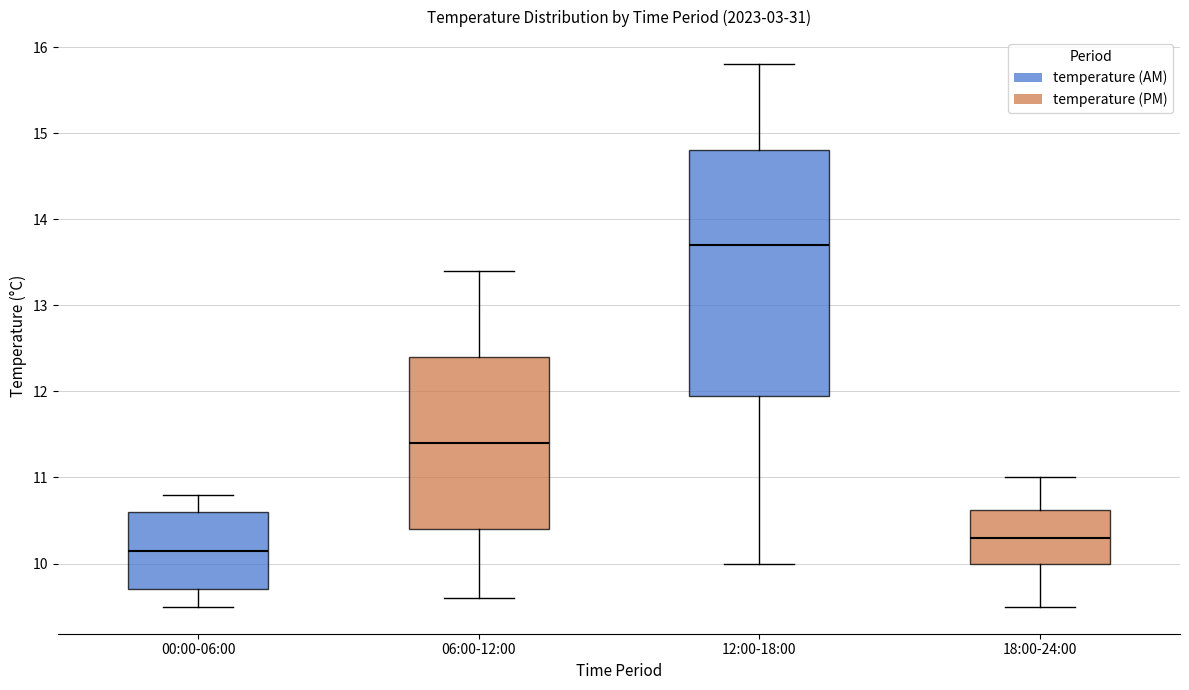

Which box is the tallest, from its lower edge to its upper edge?

12:00-18:00